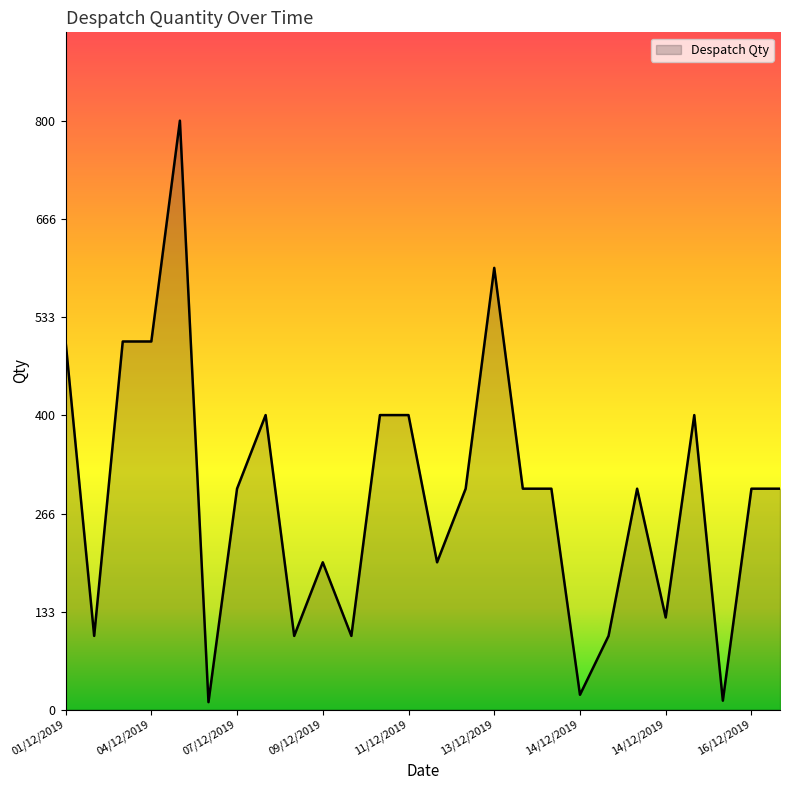

How many lines are shown in the chart?

1